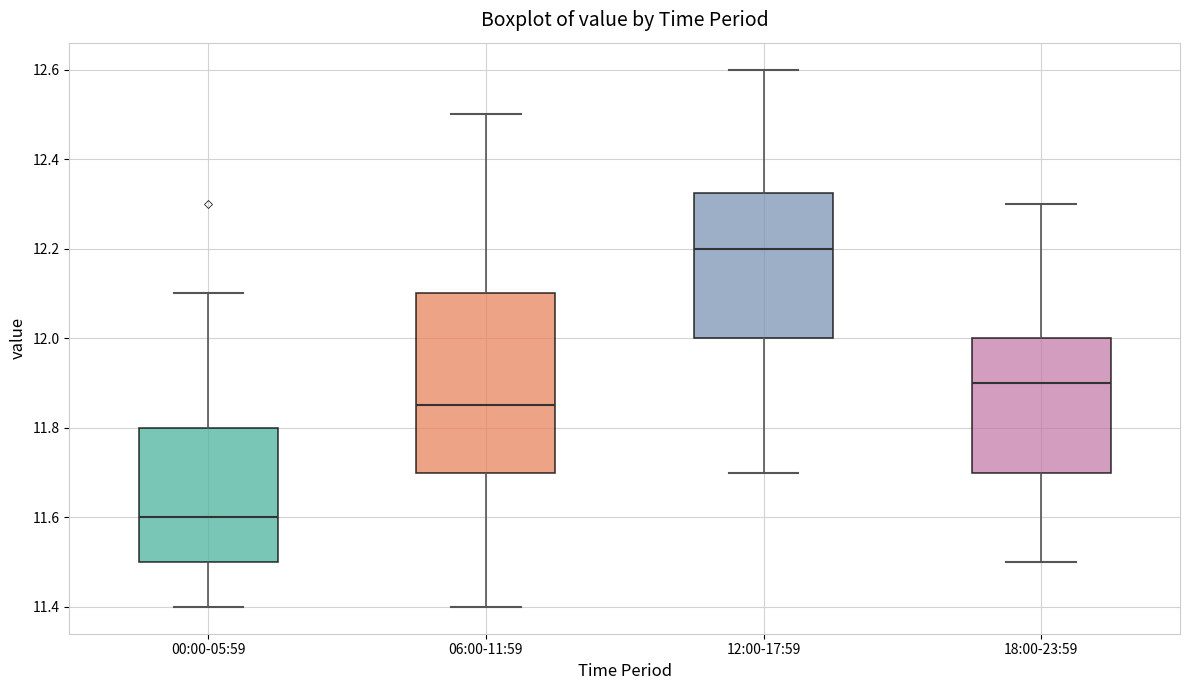

Where is the upper edge of the box for 00:00-05:59 on the y-axis? The values are not printed on the chart, so give them approximately, as read against the axis.

11.80